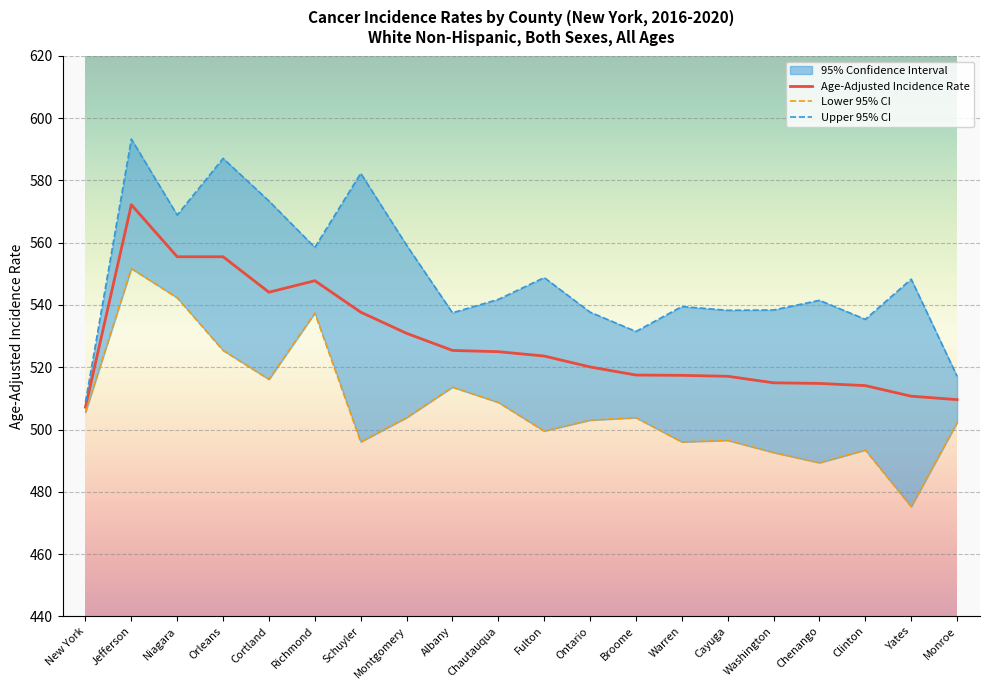

Which has a higher value, Chenango or Monroe?

Chenango